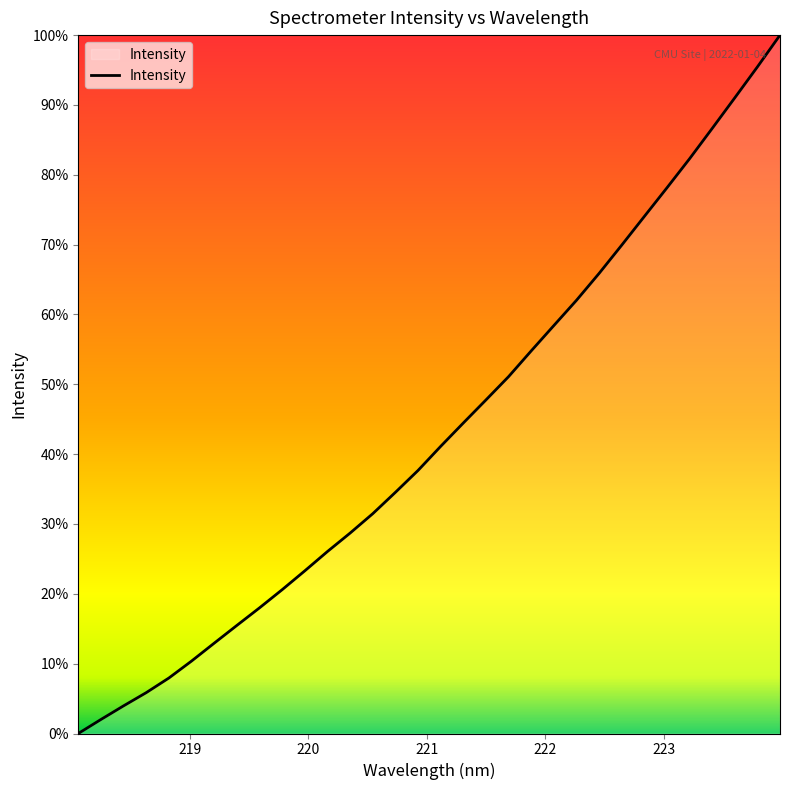

Does the chart have visible grid lines?

No